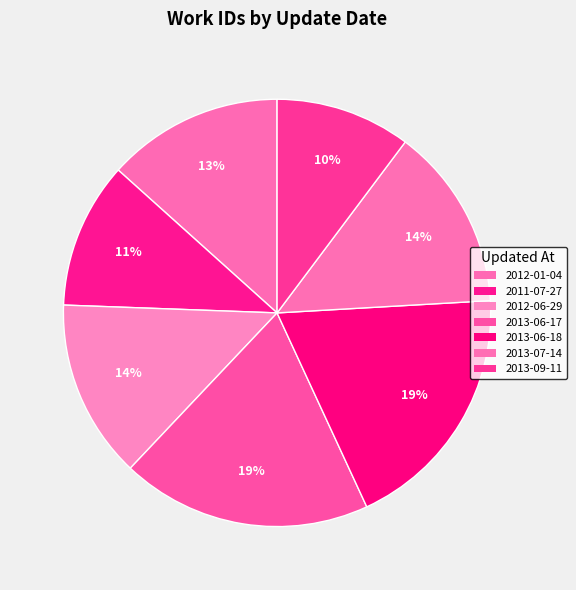

How many slices are in this pie chart?

7